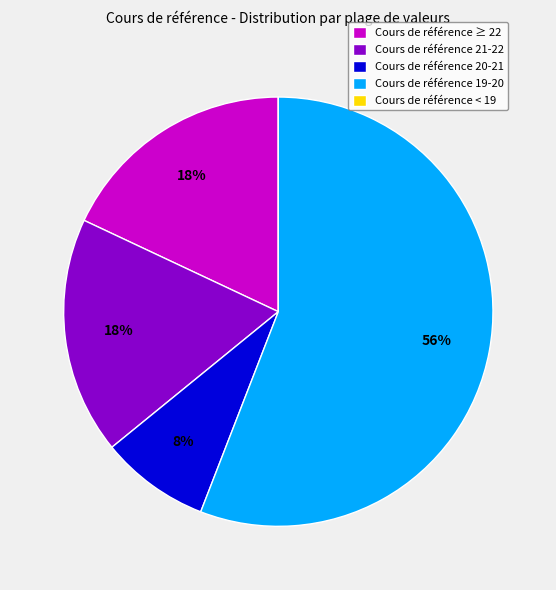

To the nearest percent, what portion does Cours de référence 20-21 represent?

8%